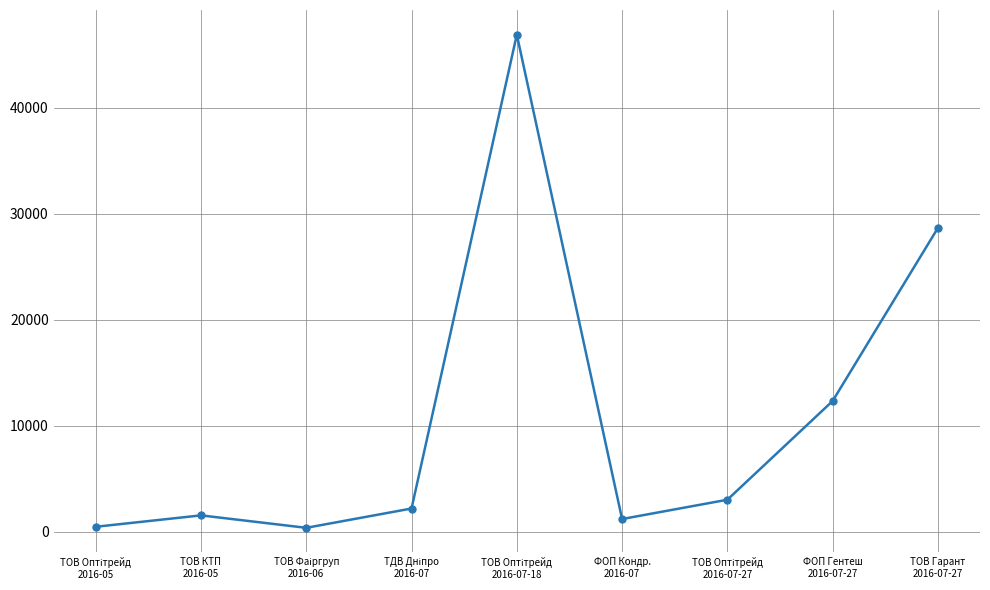

What is the smallest value displayed?

367.2